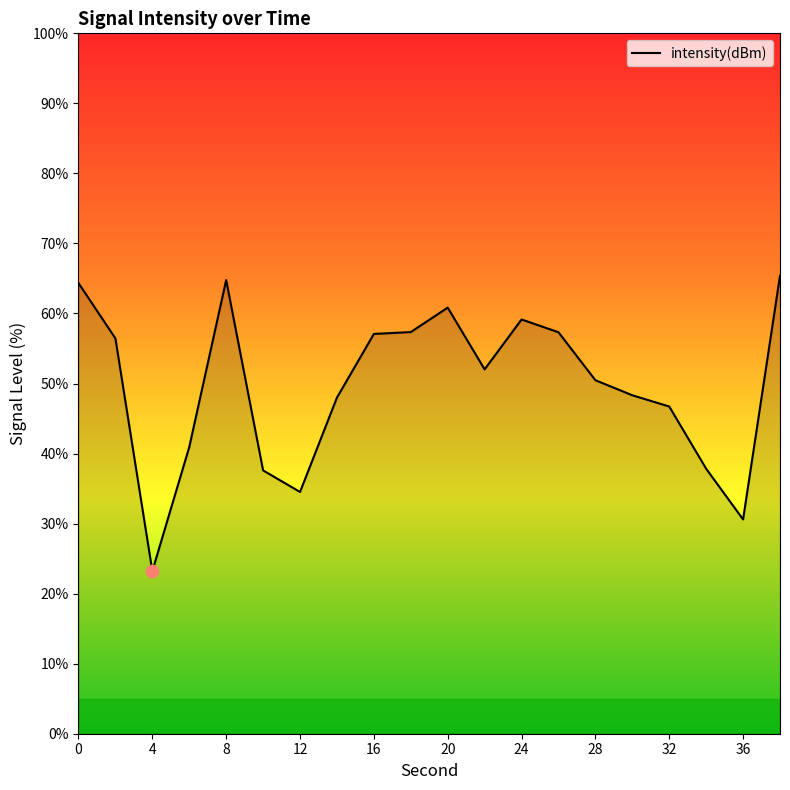

What is the maximum value shown in the chart?

65.4